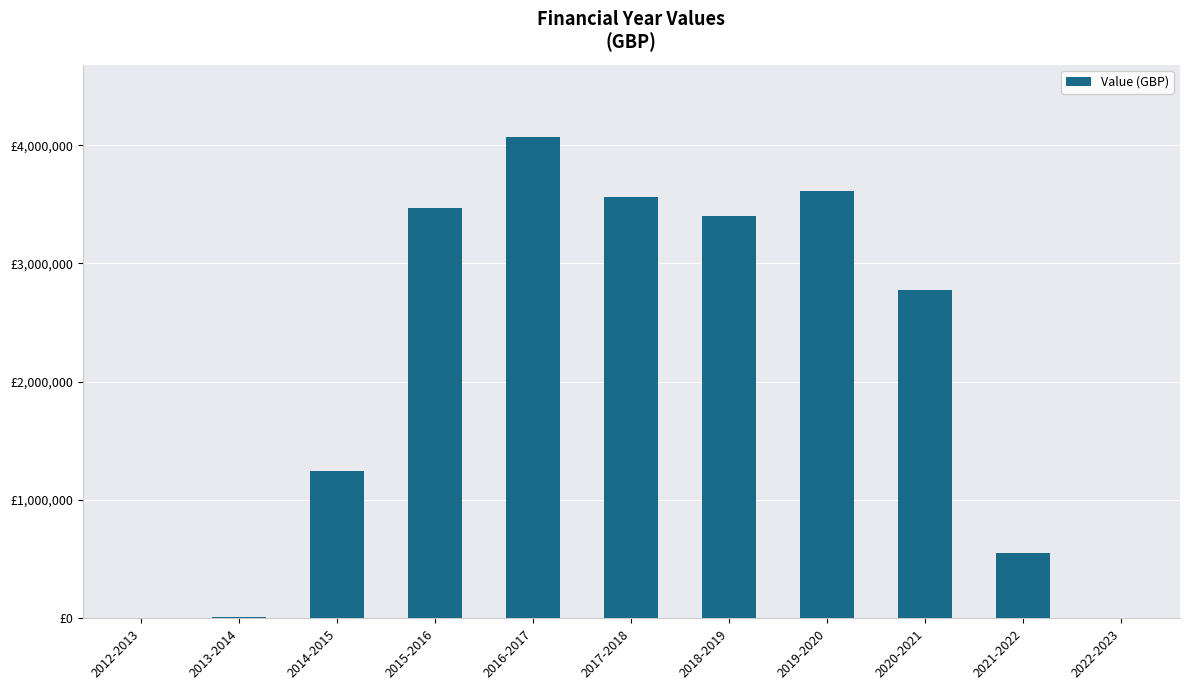

True or false: the data shows 9302 at 2012-2013.

False